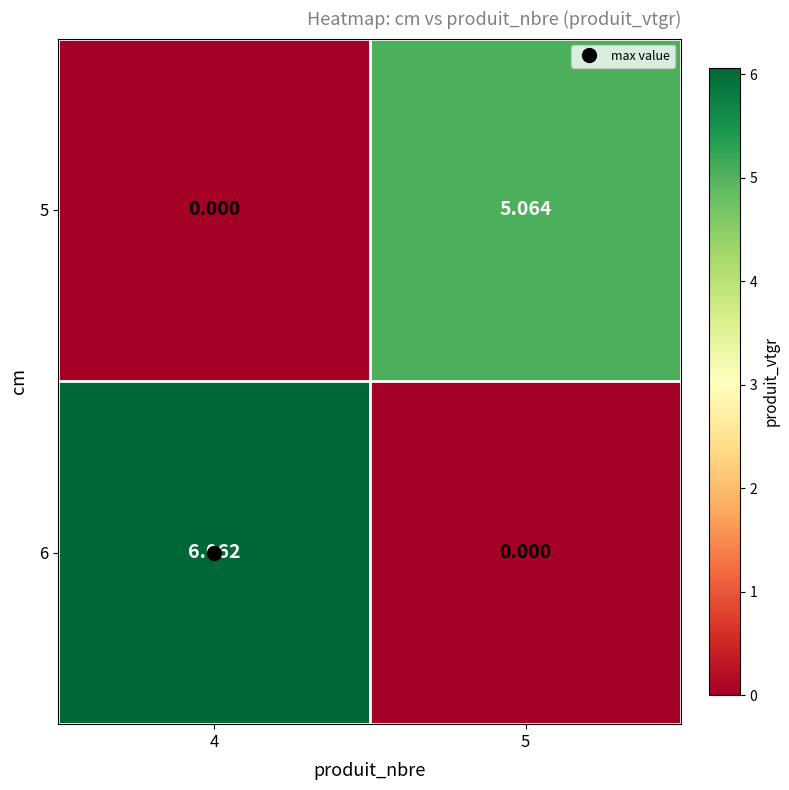

Between 4 and 5, which series saw the biggest shift?

6